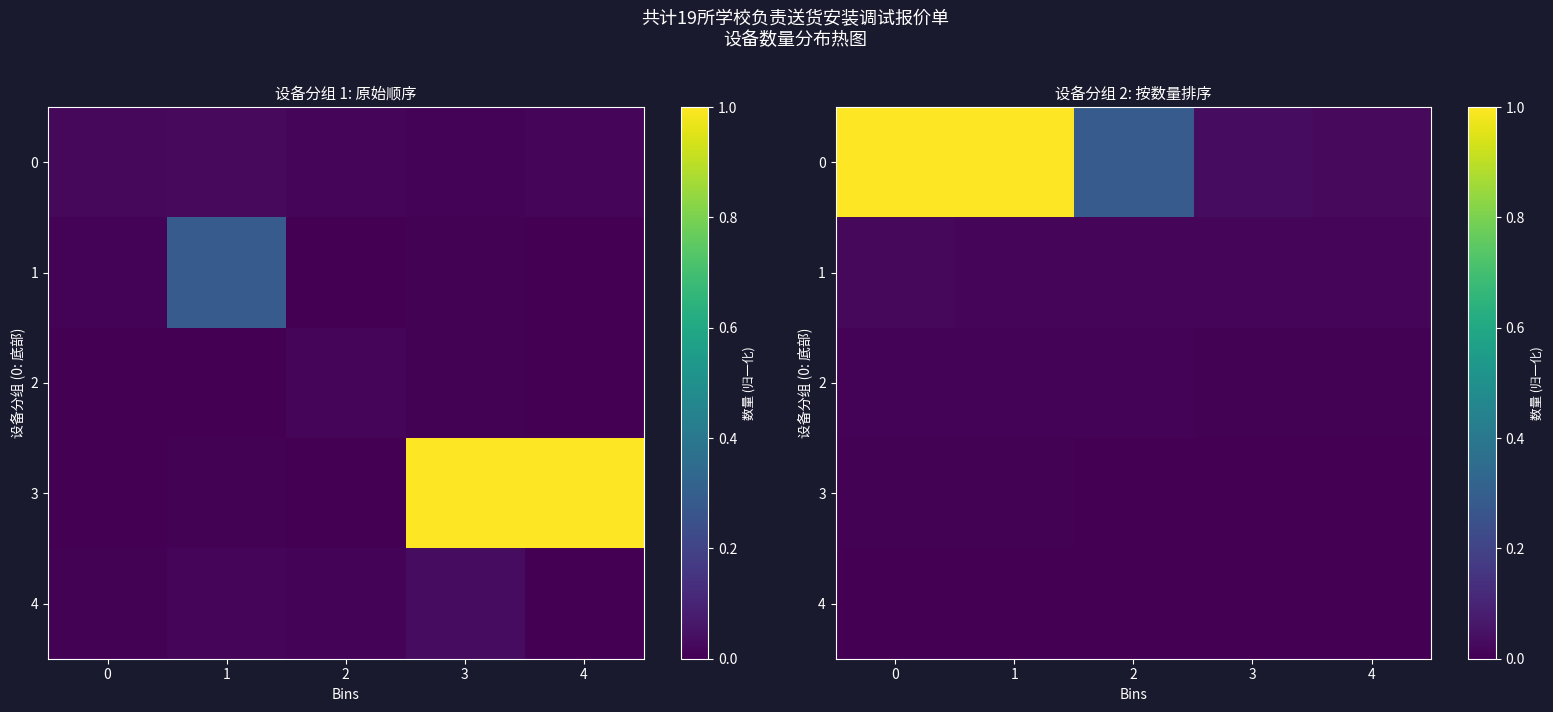

List the series in order of their peak value, highest first.

0, 1, 2, 3, 4